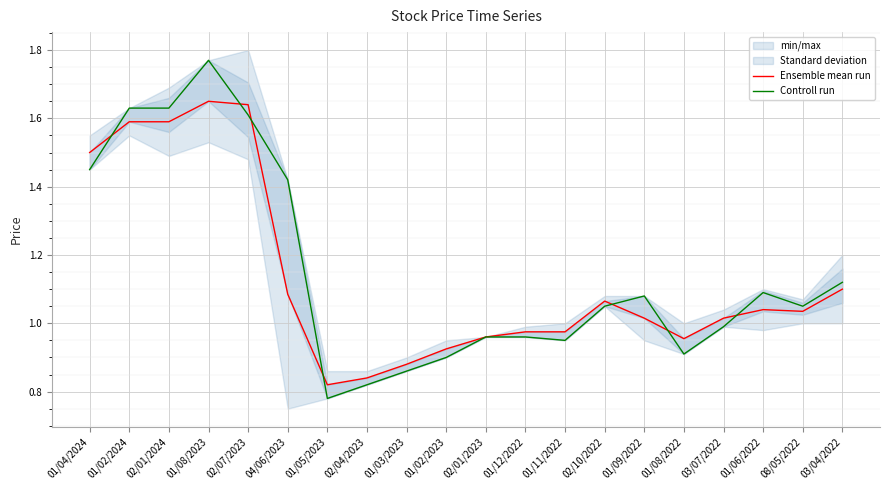

In Ensemble mean run, how many points are lower than both neighbors (excluding endpoints)?

3